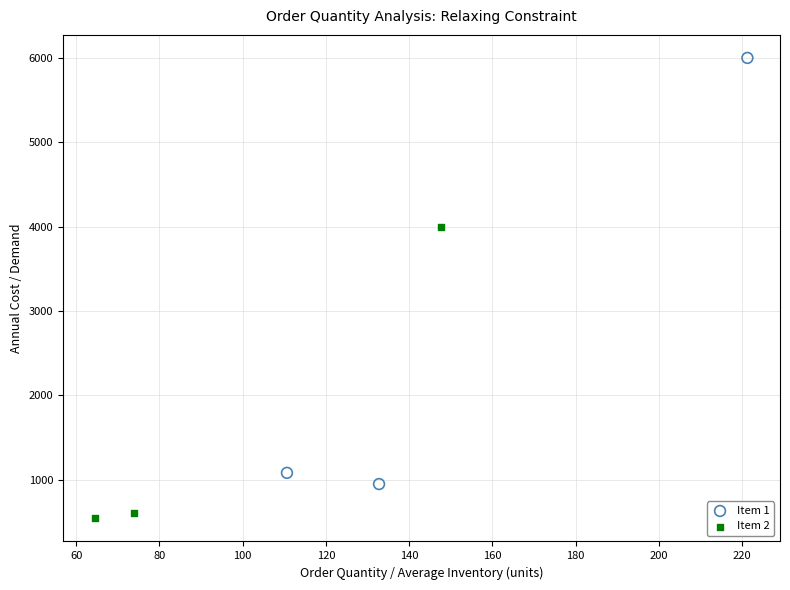

Which series contains the highest Y value?

Item 1